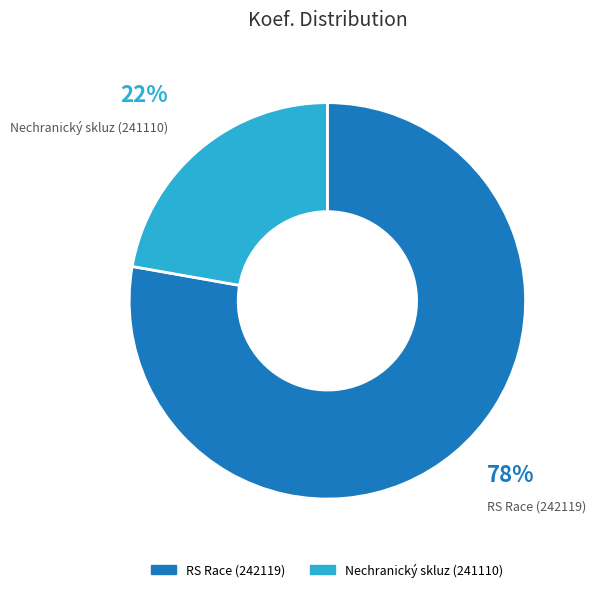

Is there a majority slice in this chart?

Yes